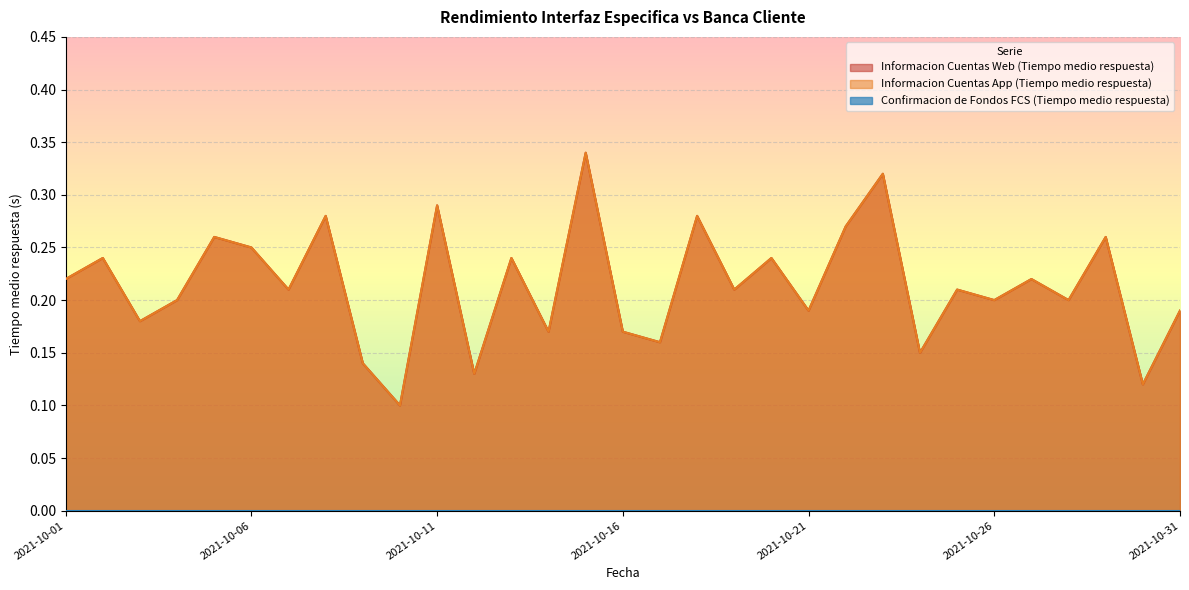

At which category is the sum across all series the highest?

2021-10-15